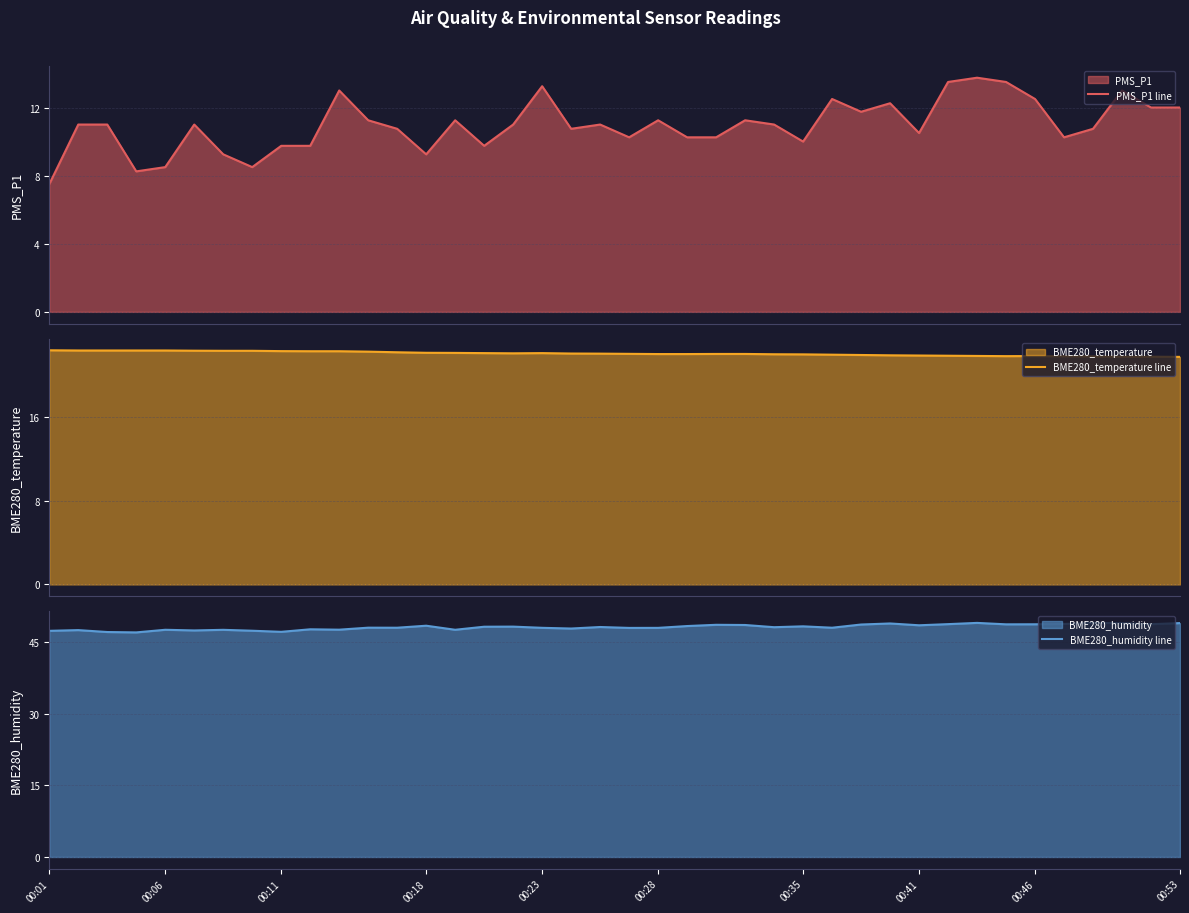

Where does the BME280_humidity line series first go above 48?

00:18